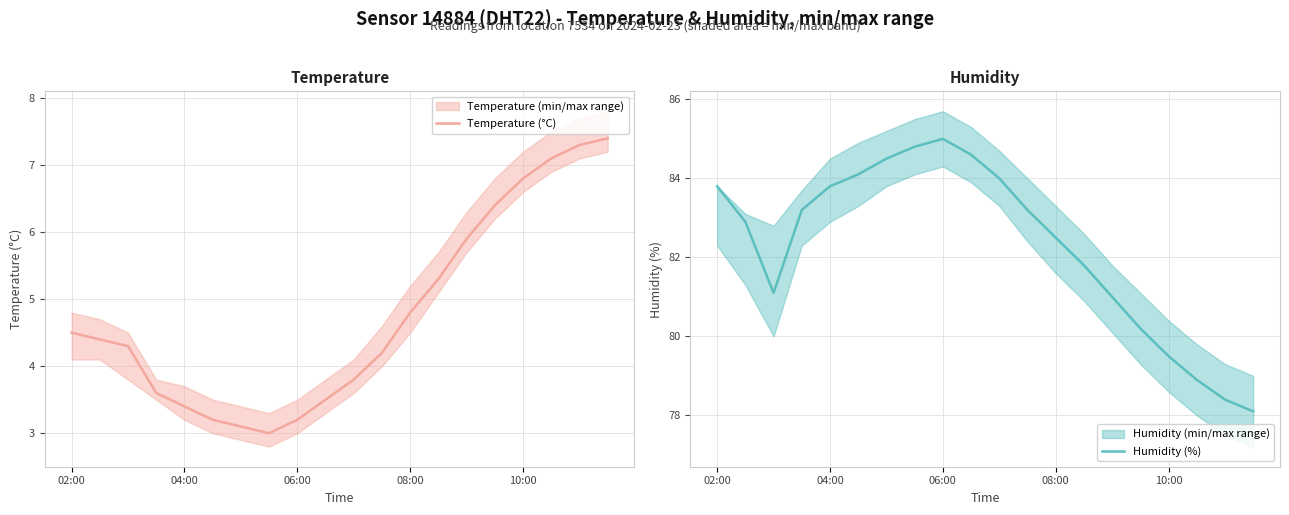

Is it true that Temperature (°C) equals 7.1 at 17?

True